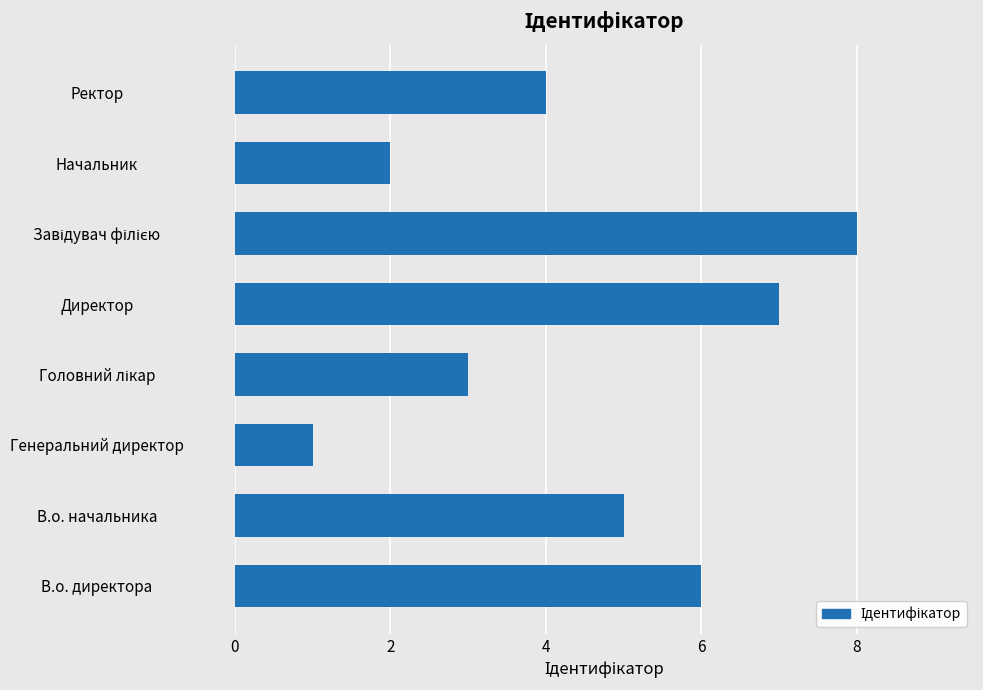

Are the bars horizontal?

Yes